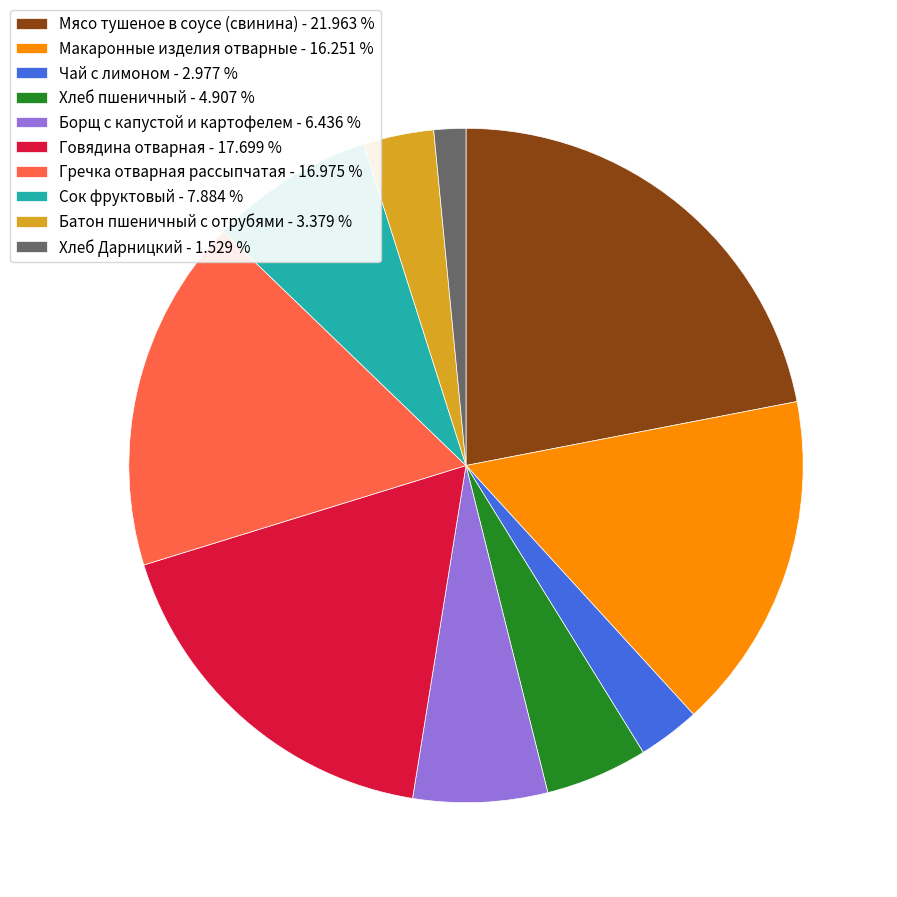

Between Сок фруктовый - 7.884 % and Борщ с капустой и картофелем - 6.436 %, which is larger?

Сок фруктовый - 7.884 %